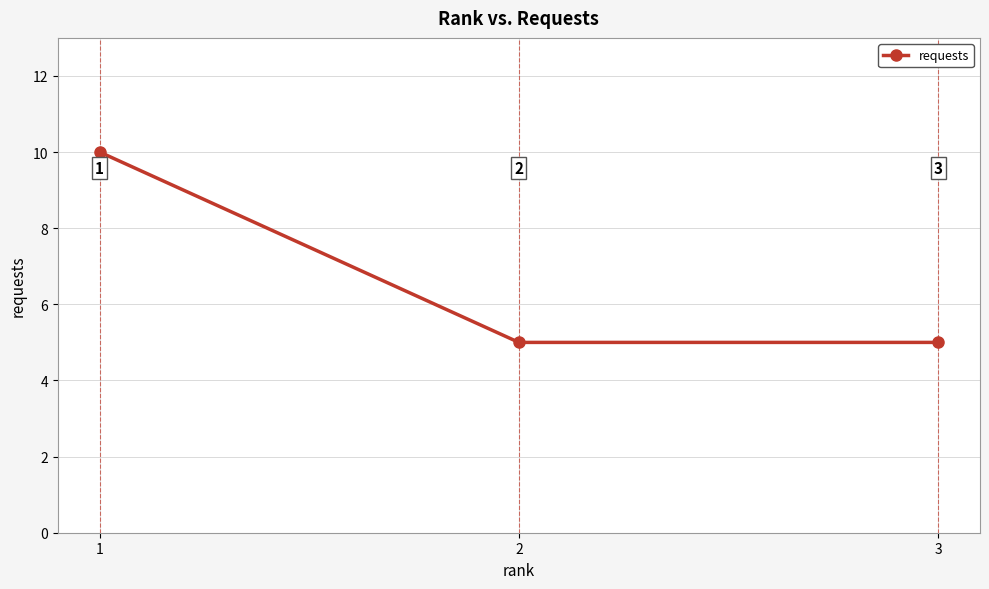

What is the ratio of the value at 2 to the value at 1?

0.5